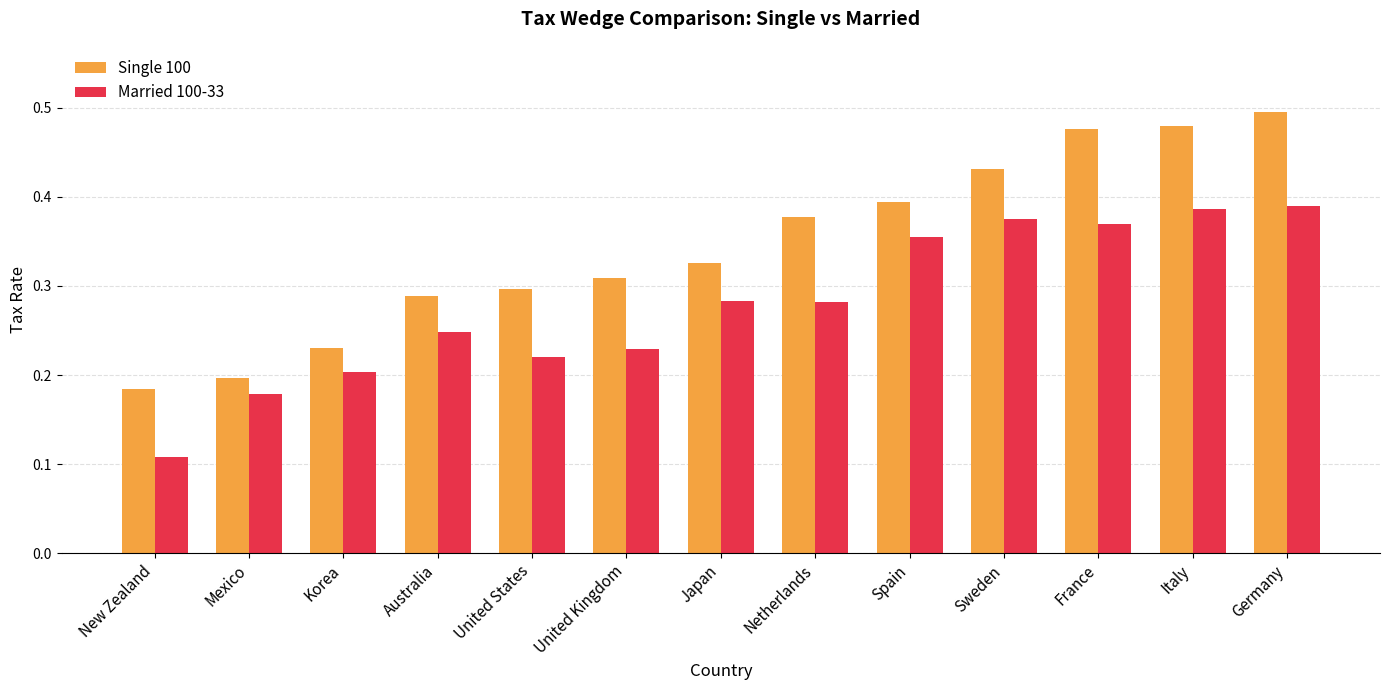

Which category has the highest value across all series?

Germany